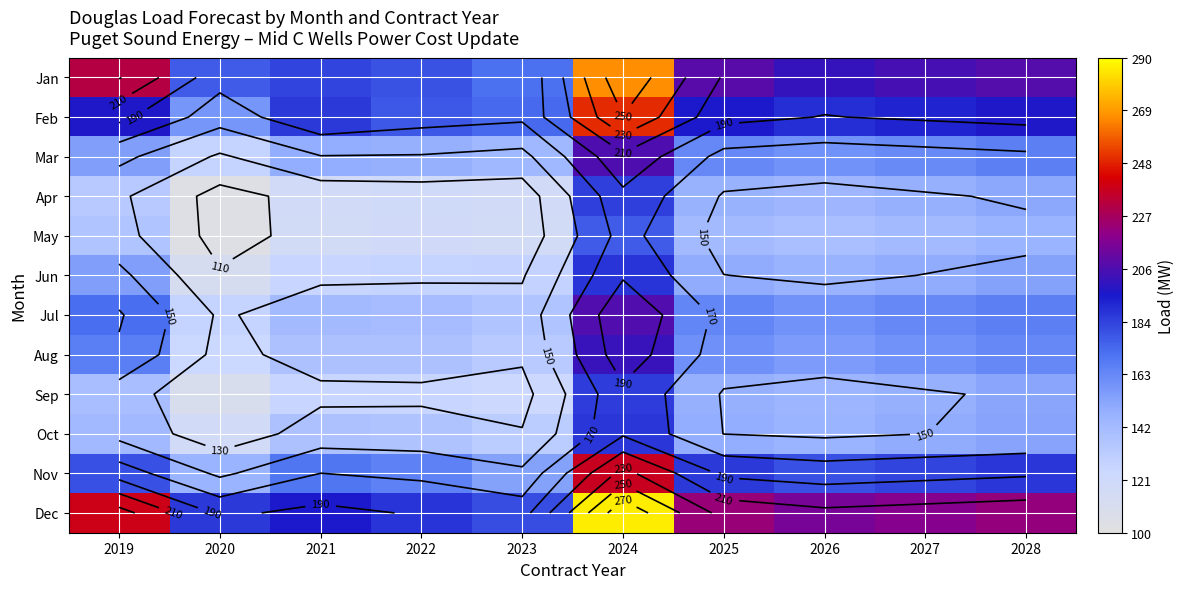

Which series has the largest total across all categories?

Dec